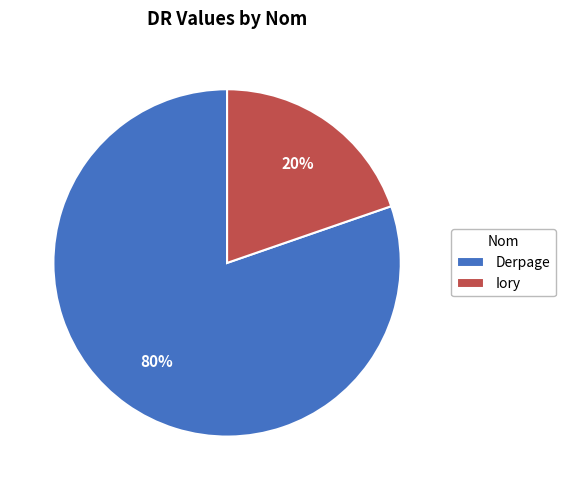

Does any single category account for the majority?

Yes